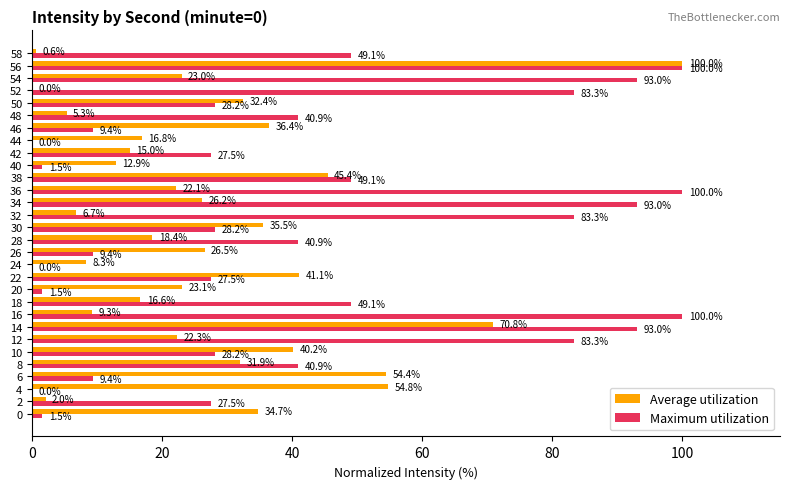

Between 2 and 40, which series saw the biggest shift?

Maximum utilization